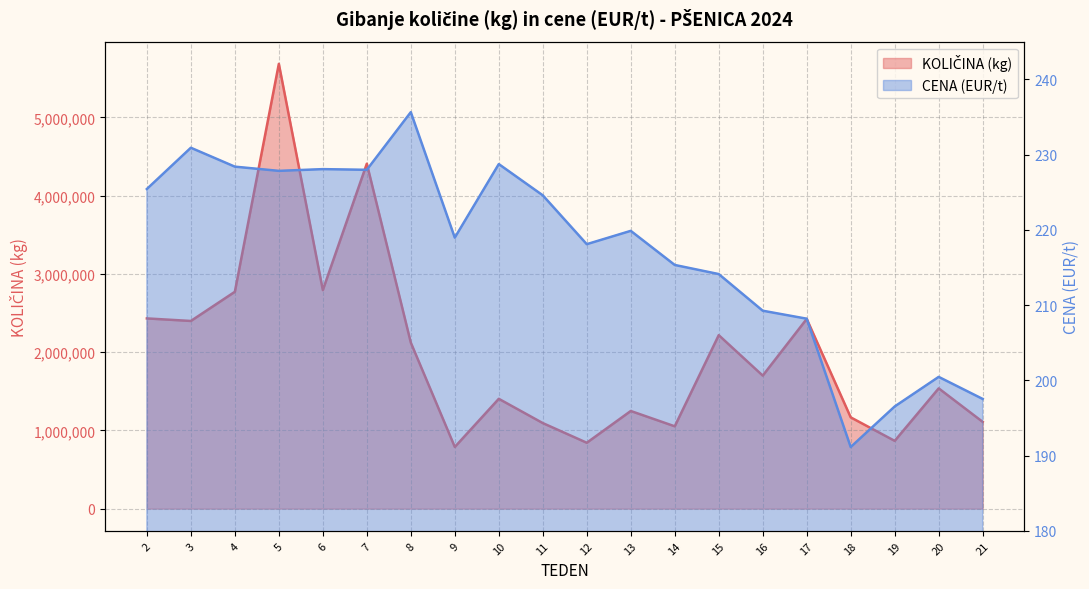

What is the spread (max minus min) of values at 5?

5684292.2